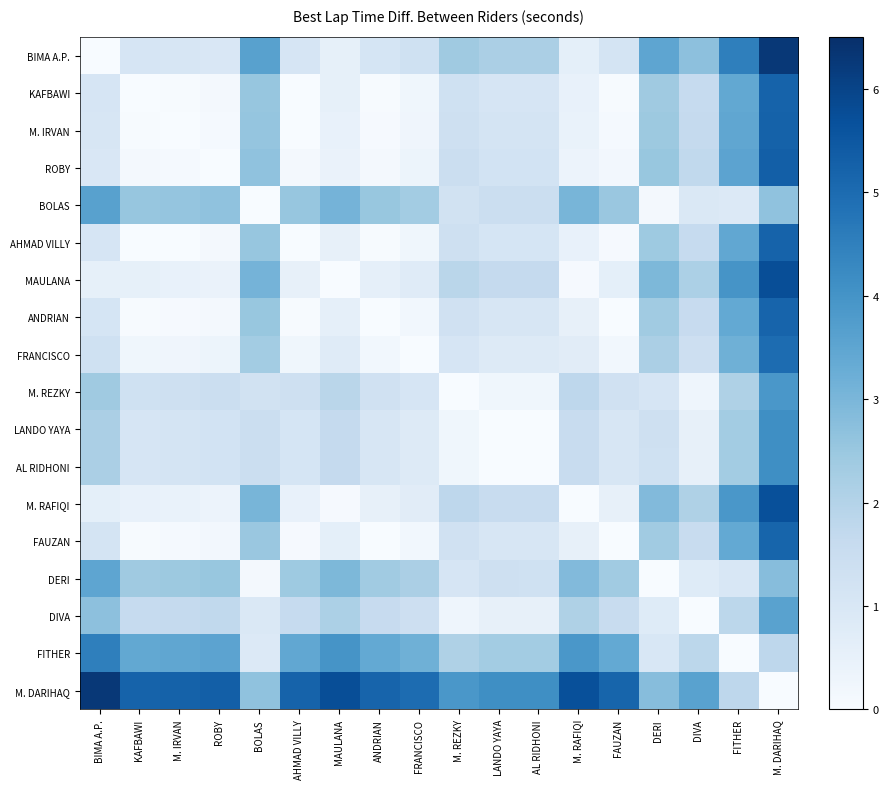

Reading left to right, transcribe all the data shown in this chart.

BIMA A.P.: BIMA A.P.=0.0	KAFBAWI=1.1	M. IRVAN=1.0	ROBY=1.0	BOLAS=3.6	AHMAD VILLY=1.1	MAULANA=0.5	ANDRIAN=1.1	FRANCISCO=1.3	M. REZKY=2.4	LANDO YAYA=2.2	AL RIDHONI=2.2	M. RAFIQI=0.6	FAUZAN=1.1	DERI=3.5	DIVA=2.7	FITHER=4.5	M. DARIHAQ=6.3
KAFBAWI: BIMA A.P.=1.1	KAFBAWI=0.0	M. IRVAN=0.0	ROBY=0.1	BOLAS=2.5	AHMAD VILLY=0.0	MAULANA=0.5	ANDRIAN=0.0	FRANCISCO=0.2	M. REZKY=1.3	LANDO YAYA=1.1	AL RIDHONI=1.1	M. RAFIQI=0.5	FAUZAN=0.0	DERI=2.4	DIVA=1.6	FITHER=3.4	M. DARIHAQ=5.2
M. IRVAN: BIMA A.P.=1.0	KAFBAWI=0.0	M. IRVAN=0.0	ROBY=0.1	BOLAS=2.6	AHMAD VILLY=0.0	MAULANA=0.5	ANDRIAN=0.1	FRANCISCO=0.3	M. REZKY=1.4	LANDO YAYA=1.1	AL RIDHONI=1.1	M. RAFIQI=0.4	FAUZAN=0.1	DERI=2.4	DIVA=1.6	FITHER=3.5	M. DARIHAQ=5.2
ROBY: BIMA A.P.=1.0	KAFBAWI=0.1	M. IRVAN=0.1	ROBY=0.0	BOLAS=2.7	AHMAD VILLY=0.1	MAULANA=0.4	ANDRIAN=0.1	FRANCISCO=0.3	M. REZKY=1.4	LANDO YAYA=1.2	AL RIDHONI=1.2	M. RAFIQI=0.4	FAUZAN=0.2	DERI=2.5	DIVA=1.7	FITHER=3.5	M. DARIHAQ=5.3
BOLAS: BIMA A.P.=3.6	KAFBAWI=2.5	M. IRVAN=2.6	ROBY=2.7	BOLAS=0.0	AHMAD VILLY=2.6	MAULANA=3.1	ANDRIAN=2.5	FRANCISCO=2.3	M. REZKY=1.2	LANDO YAYA=1.5	AL RIDHONI=1.5	M. RAFIQI=3.0	FAUZAN=2.5	DERI=0.1	DIVA=0.9	FITHER=0.9	M. DARIHAQ=2.7
AHMAD VILLY: BIMA A.P.=1.1	KAFBAWI=0.0	M. IRVAN=0.0	ROBY=0.1	BOLAS=2.6	AHMAD VILLY=0.0	MAULANA=0.5	ANDRIAN=0.0	FRANCISCO=0.2	M. REZKY=1.3	LANDO YAYA=1.1	AL RIDHONI=1.1	M. RAFIQI=0.5	FAUZAN=0.1	DERI=2.4	DIVA=1.6	FITHER=3.4	M. DARIHAQ=5.2
MAULANA: BIMA A.P.=0.5	KAFBAWI=0.5	M. IRVAN=0.5	ROBY=0.4	BOLAS=3.1	AHMAD VILLY=0.5	MAULANA=0.0	ANDRIAN=0.6	FRANCISCO=0.8	M. REZKY=1.9	LANDO YAYA=1.6	AL RIDHONI=1.6	M. RAFIQI=0.1	FAUZAN=0.6	DERI=3.0	DIVA=2.2	FITHER=4.0	M. DARIHAQ=5.8
ANDRIAN: BIMA A.P.=1.1	KAFBAWI=0.0	M. IRVAN=0.1	ROBY=0.1	BOLAS=2.5	AHMAD VILLY=0.0	MAULANA=0.6	ANDRIAN=0.0	FRANCISCO=0.2	M. REZKY=1.3	LANDO YAYA=1.1	AL RIDHONI=1.1	M. RAFIQI=0.5	FAUZAN=0.0	DERI=2.4	DIVA=1.6	FITHER=3.4	M. DARIHAQ=5.2
FRANCISCO: BIMA A.P.=1.3	KAFBAWI=0.2	M. IRVAN=0.3	ROBY=0.3	BOLAS=2.3	AHMAD VILLY=0.2	MAULANA=0.8	ANDRIAN=0.2	FRANCISCO=0.0	M. REZKY=1.1	LANDO YAYA=0.9	AL RIDHONI=0.9	M. RAFIQI=0.7	FAUZAN=0.2	DERI=2.2	DIVA=1.4	FITHER=3.2	M. DARIHAQ=5.0
M. REZKY: BIMA A.P.=2.4	KAFBAWI=1.3	M. IRVAN=1.4	ROBY=1.4	BOLAS=1.2	AHMAD VILLY=1.3	MAULANA=1.9	ANDRIAN=1.3	FRANCISCO=1.1	M. REZKY=0.0	LANDO YAYA=0.2	AL RIDHONI=0.2	M. RAFIQI=1.8	FAUZAN=1.3	DERI=1.1	DIVA=0.3	FITHER=2.1	M. DARIHAQ=3.9
LANDO YAYA: BIMA A.P.=2.2	KAFBAWI=1.1	M. IRVAN=1.1	ROBY=1.2	BOLAS=1.5	AHMAD VILLY=1.1	MAULANA=1.6	ANDRIAN=1.1	FRANCISCO=0.9	M. REZKY=0.2	LANDO YAYA=0.0	AL RIDHONI=0.0	M. RAFIQI=1.6	FAUZAN=1.0	DERI=1.3	DIVA=0.5	FITHER=2.3	M. DARIHAQ=4.1
AL RIDHONI: BIMA A.P.=2.2	KAFBAWI=1.1	M. IRVAN=1.1	ROBY=1.2	BOLAS=1.5	AHMAD VILLY=1.1	MAULANA=1.6	ANDRIAN=1.1	FRANCISCO=0.9	M. REZKY=0.2	LANDO YAYA=0.0	AL RIDHONI=0.0	M. RAFIQI=1.6	FAUZAN=1.0	DERI=1.3	DIVA=0.5	FITHER=2.3	M. DARIHAQ=4.1
M. RAFIQI: BIMA A.P.=0.6	KAFBAWI=0.5	M. IRVAN=0.4	ROBY=0.4	BOLAS=3.0	AHMAD VILLY=0.5	MAULANA=0.1	ANDRIAN=0.5	FRANCISCO=0.7	M. REZKY=1.8	LANDO YAYA=1.6	AL RIDHONI=1.6	M. RAFIQI=0.0	FAUZAN=0.5	DERI=2.9	DIVA=2.1	FITHER=3.9	M. DARIHAQ=5.7
FAUZAN: BIMA A.P.=1.1	KAFBAWI=0.0	M. IRVAN=0.1	ROBY=0.2	BOLAS=2.5	AHMAD VILLY=0.1	MAULANA=0.6	ANDRIAN=0.0	FRANCISCO=0.2	M. REZKY=1.3	LANDO YAYA=1.0	AL RIDHONI=1.0	M. RAFIQI=0.5	FAUZAN=0.0	DERI=2.4	DIVA=1.6	FITHER=3.4	M. DARIHAQ=5.2
DERI: BIMA A.P.=3.5	KAFBAWI=2.4	M. IRVAN=2.4	ROBY=2.5	BOLAS=0.1	AHMAD VILLY=2.4	MAULANA=3.0	ANDRIAN=2.4	FRANCISCO=2.2	M. REZKY=1.1	LANDO YAYA=1.3	AL RIDHONI=1.3	M. RAFIQI=2.9	FAUZAN=2.4	DERI=0.0	DIVA=0.8	FITHER=1.0	M. DARIHAQ=2.8
DIVA: BIMA A.P.=2.7	KAFBAWI=1.6	M. IRVAN=1.6	ROBY=1.7	BOLAS=0.9	AHMAD VILLY=1.6	MAULANA=2.2	ANDRIAN=1.6	FRANCISCO=1.4	M. REZKY=0.3	LANDO YAYA=0.5	AL RIDHONI=0.5	M. RAFIQI=2.1	FAUZAN=1.6	DERI=0.8	DIVA=0.0	FITHER=1.8	M. DARIHAQ=3.6
FITHER: BIMA A.P.=4.5	KAFBAWI=3.4	M. IRVAN=3.5	ROBY=3.5	BOLAS=0.9	AHMAD VILLY=3.4	MAULANA=4.0	ANDRIAN=3.4	FRANCISCO=3.2	M. REZKY=2.1	LANDO YAYA=2.3	AL RIDHONI=2.3	M. RAFIQI=3.9	FAUZAN=3.4	DERI=1.0	DIVA=1.8	FITHER=0.0	M. DARIHAQ=1.8
M. DARIHAQ: BIMA A.P.=6.3	KAFBAWI=5.2	M. IRVAN=5.2	ROBY=5.3	BOLAS=2.7	AHMAD VILLY=5.2	MAULANA=5.8	ANDRIAN=5.2	FRANCISCO=5.0	M. REZKY=3.9	LANDO YAYA=4.1	AL RIDHONI=4.1	M. RAFIQI=5.7	FAUZAN=5.2	DERI=2.8	DIVA=3.6	FITHER=1.8	M. DARIHAQ=0.0